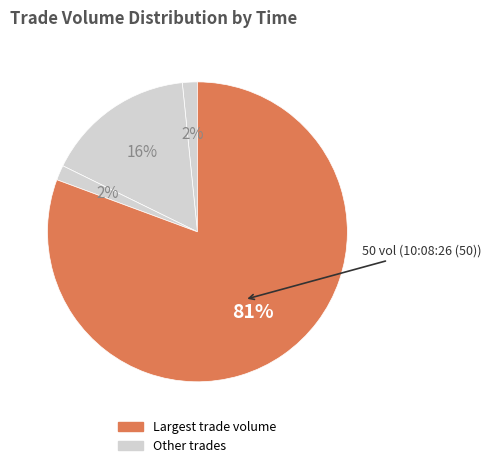

How many segments does this pie chart have?

4